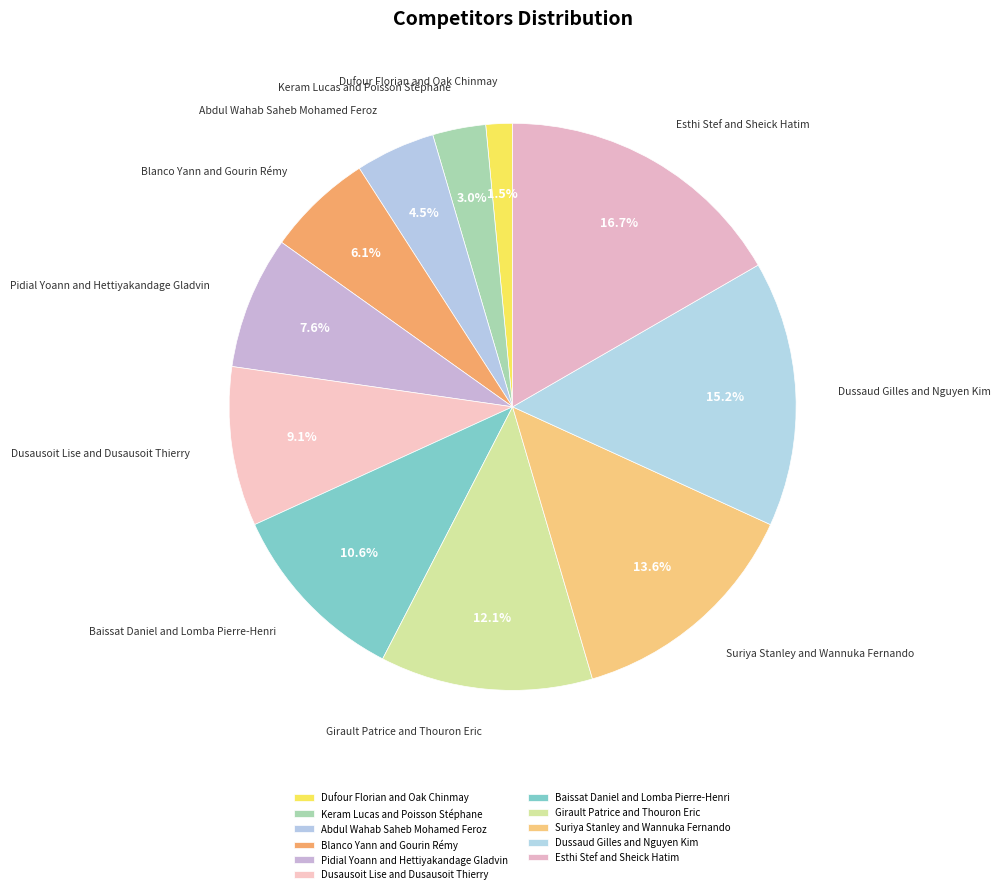

Which slice is the largest?

Esthi Stef and Sheick Hatim